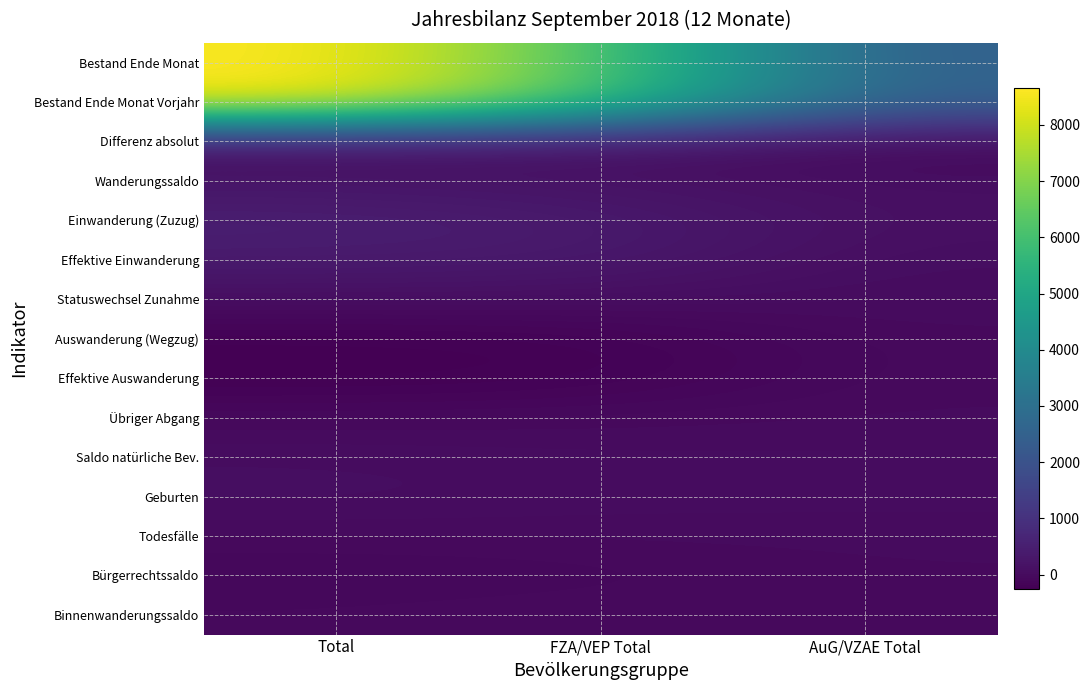

Which series changed the most between FZA/VEP Total and AuG/VZAE Total?

Bestand Ende Monat